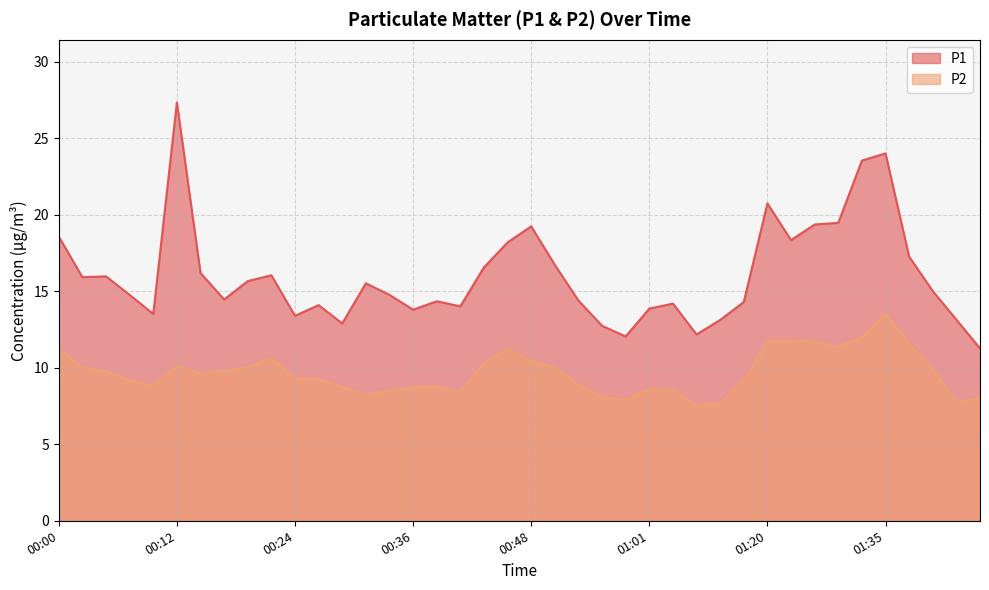

At how many categories does at least one series exceed 20?

4